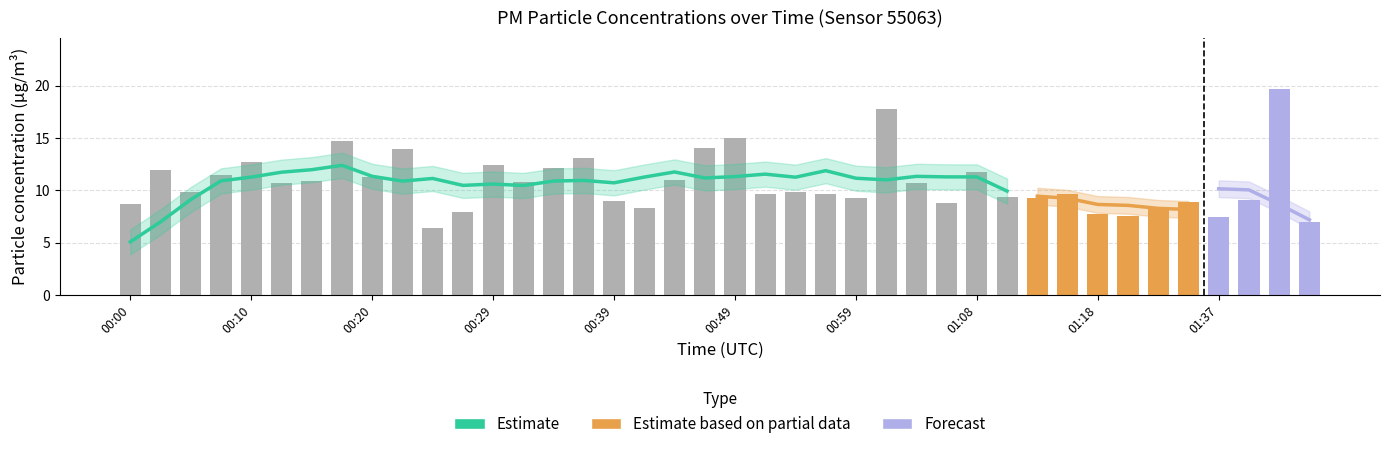

Approximately how many times larger is the value at 00:12 compared to 00:59?

1.2